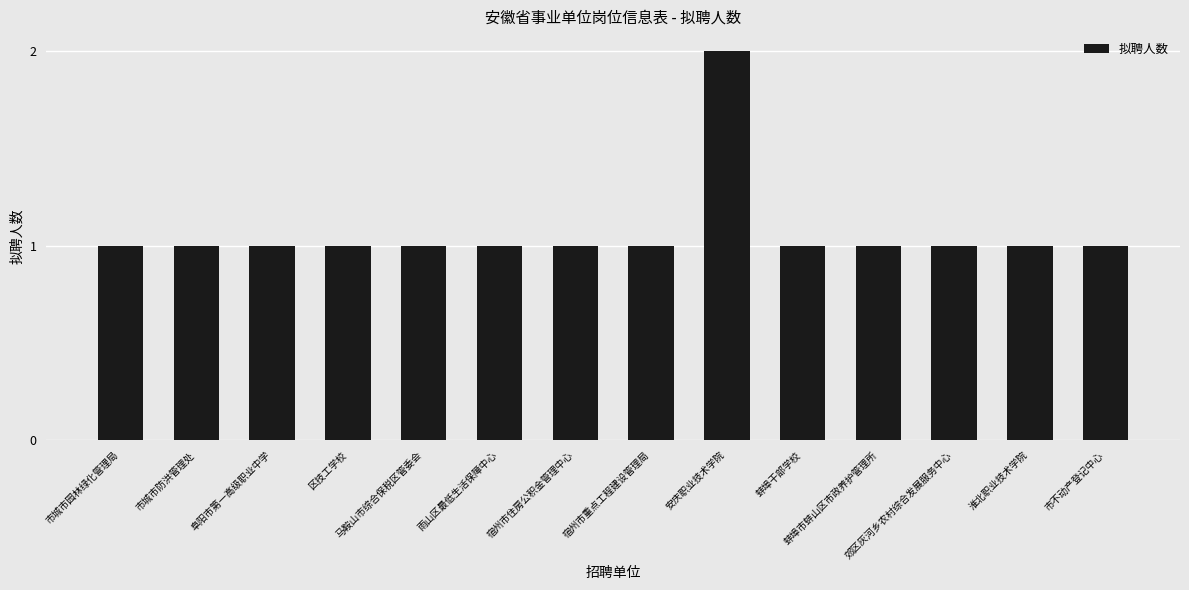

Count the values in the range 1 to 2.

14